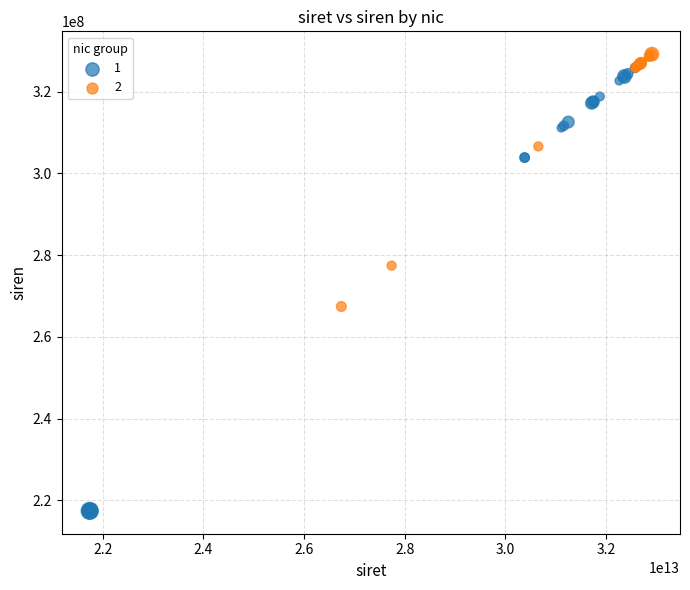

What are all the series names shown in the legend?

1, 2